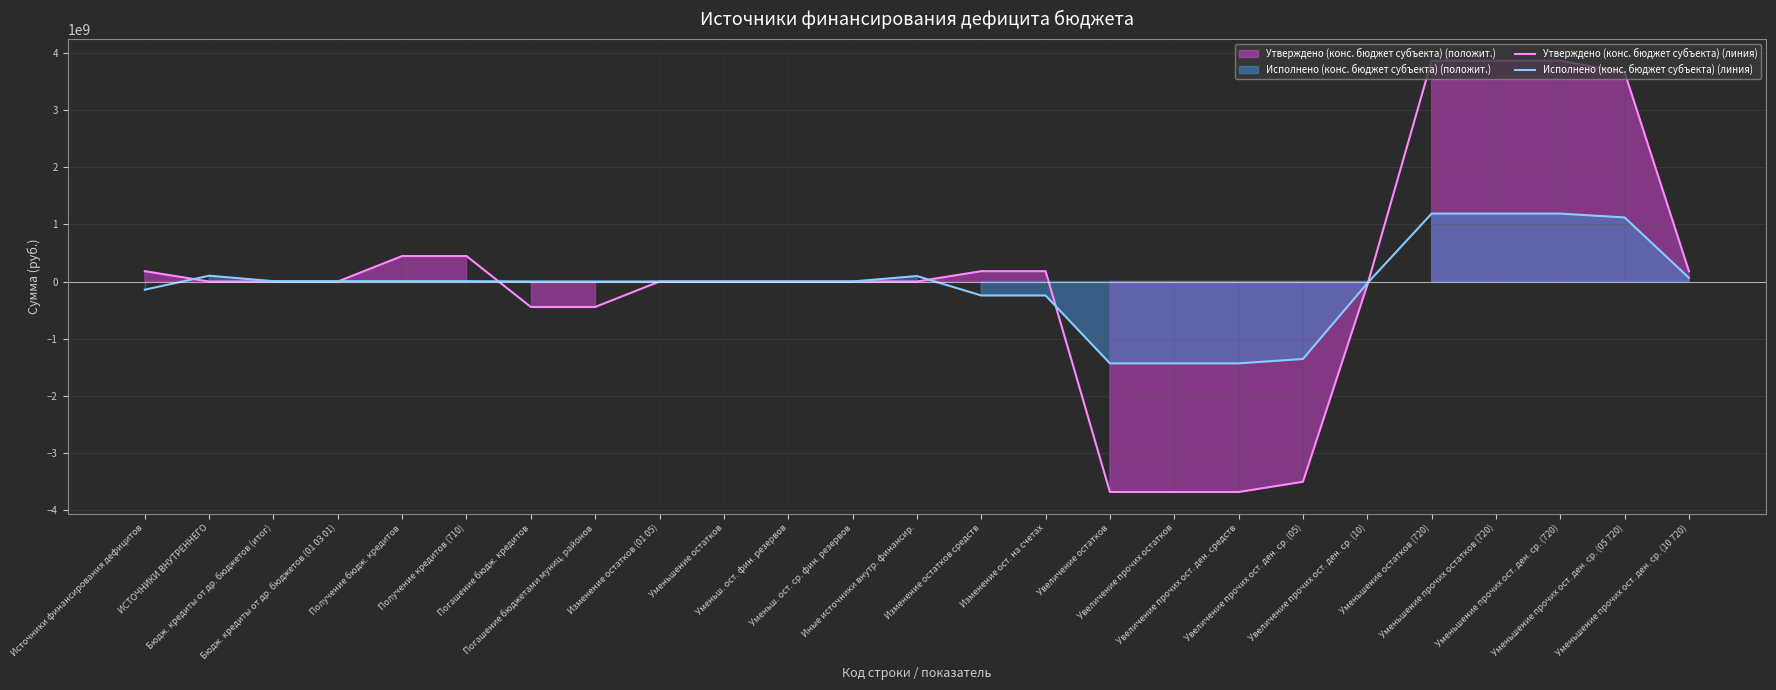

Which label corresponds to the smallest value in the chart?

Увеличение остатков